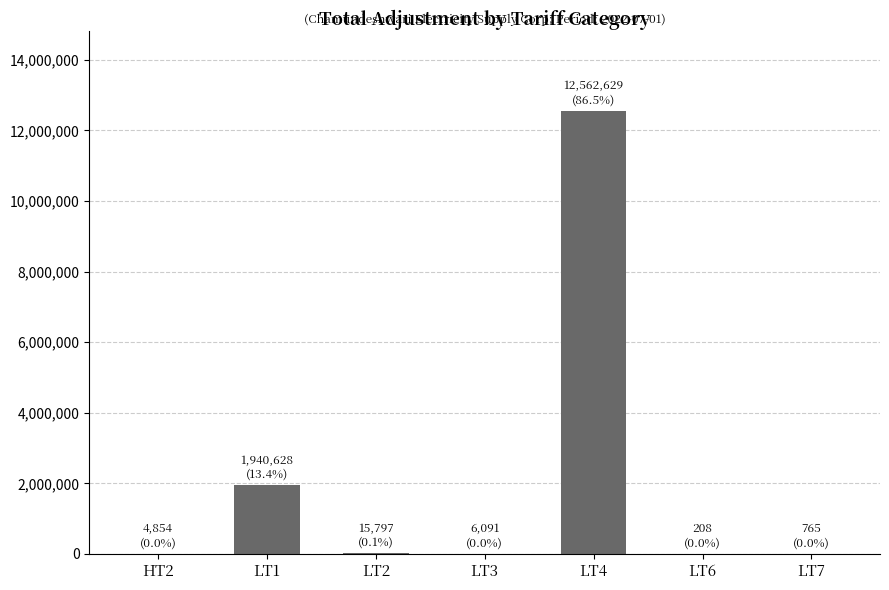

How many values exceed 6090?

4